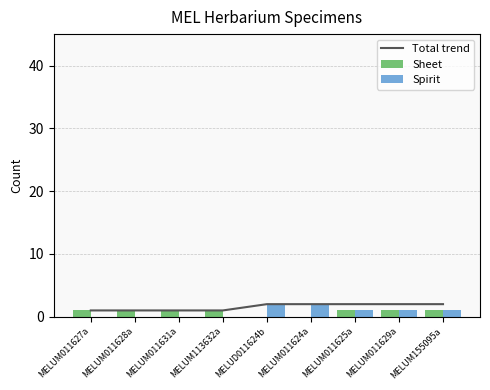

What is the difference between the maximum and minimum values in the Total trend series?

1